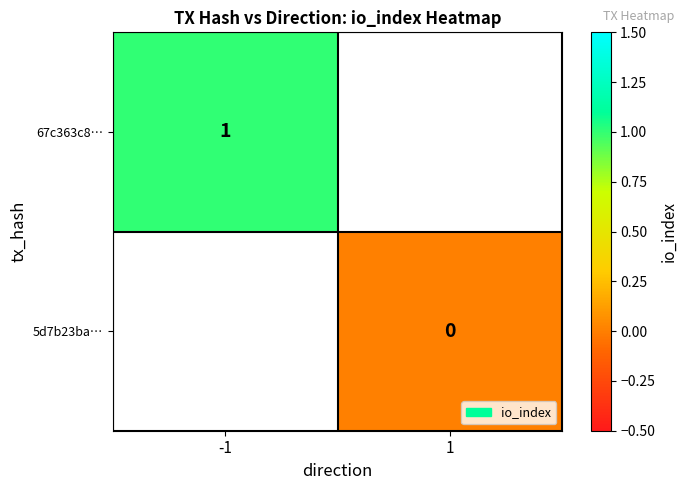

Count the number of data series in this chart.

2